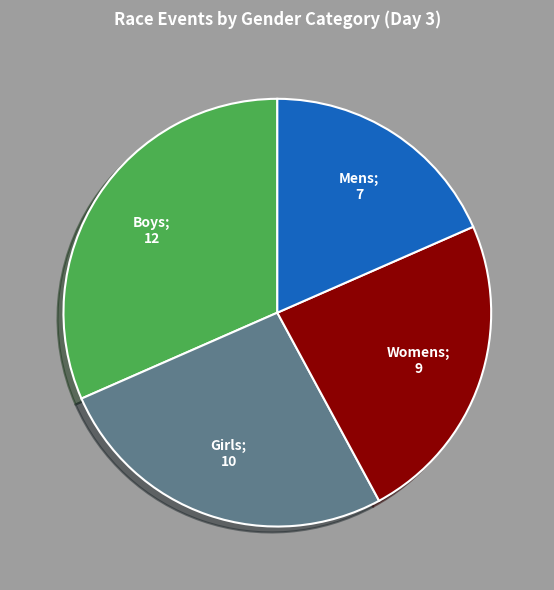

Is there any slice that represents more than half of the pie?

No